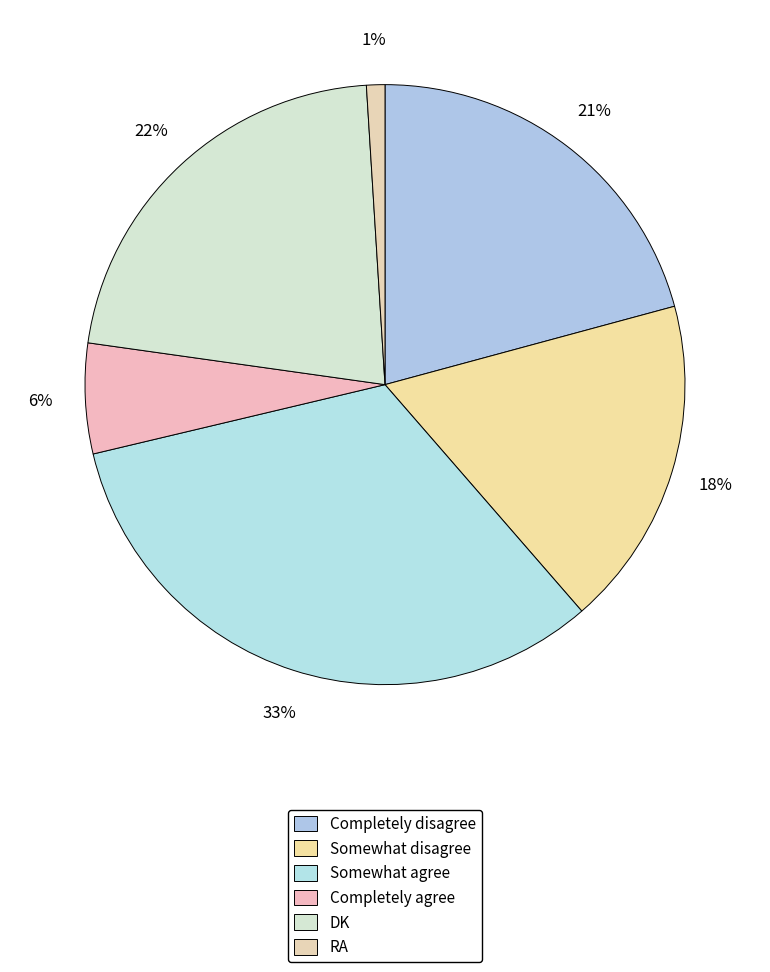

To the nearest percent, what is the difference between the DK and Somewhat agree slice percentages?

11%